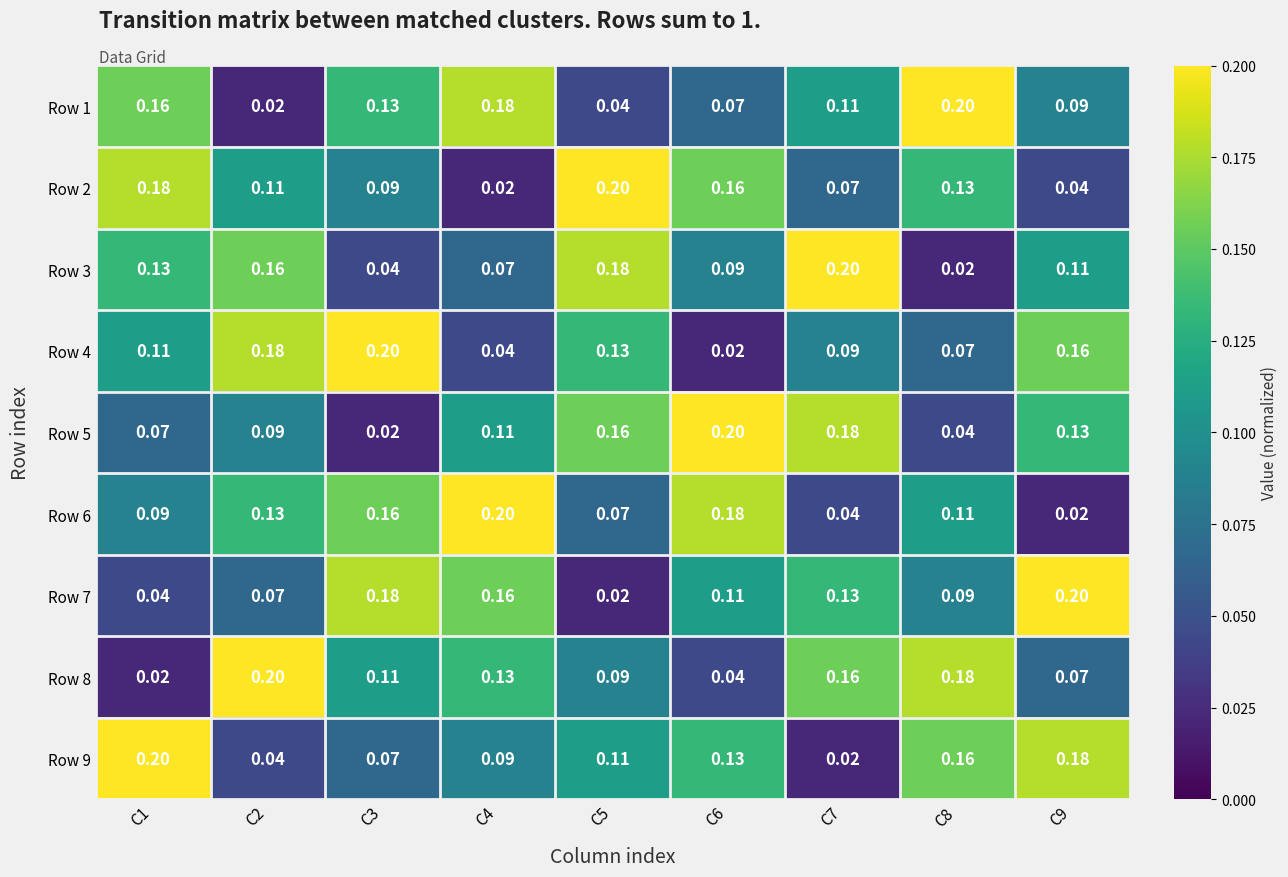

Reading left to right, extract all data points from this chart.

Row 1: C1=0.2	C2=0.0	C3=0.1	C4=0.2	C5=0.0	C6=0.1	C7=0.1	C8=0.2	C9=0.1
Row 2: C1=0.2	C2=0.1	C3=0.1	C4=0.0	C5=0.2	C6=0.2	C7=0.1	C8=0.1	C9=0.0
Row 3: C1=0.1	C2=0.2	C3=0.0	C4=0.1	C5=0.2	C6=0.1	C7=0.2	C8=0.0	C9=0.1
Row 4: C1=0.1	C2=0.2	C3=0.2	C4=0.0	C5=0.1	C6=0.0	C7=0.1	C8=0.1	C9=0.2
Row 5: C1=0.1	C2=0.1	C3=0.0	C4=0.1	C5=0.2	C6=0.2	C7=0.2	C8=0.0	C9=0.1
Row 6: C1=0.1	C2=0.1	C3=0.2	C4=0.2	C5=0.1	C6=0.2	C7=0.0	C8=0.1	C9=0.0
Row 7: C1=0.0	C2=0.1	C3=0.2	C4=0.2	C5=0.0	C6=0.1	C7=0.1	C8=0.1	C9=0.2
Row 8: C1=0.0	C2=0.2	C3=0.1	C4=0.1	C5=0.1	C6=0.0	C7=0.2	C8=0.2	C9=0.1
Row 9: C1=0.2	C2=0.0	C3=0.1	C4=0.1	C5=0.1	C6=0.1	C7=0.0	C8=0.2	C9=0.2